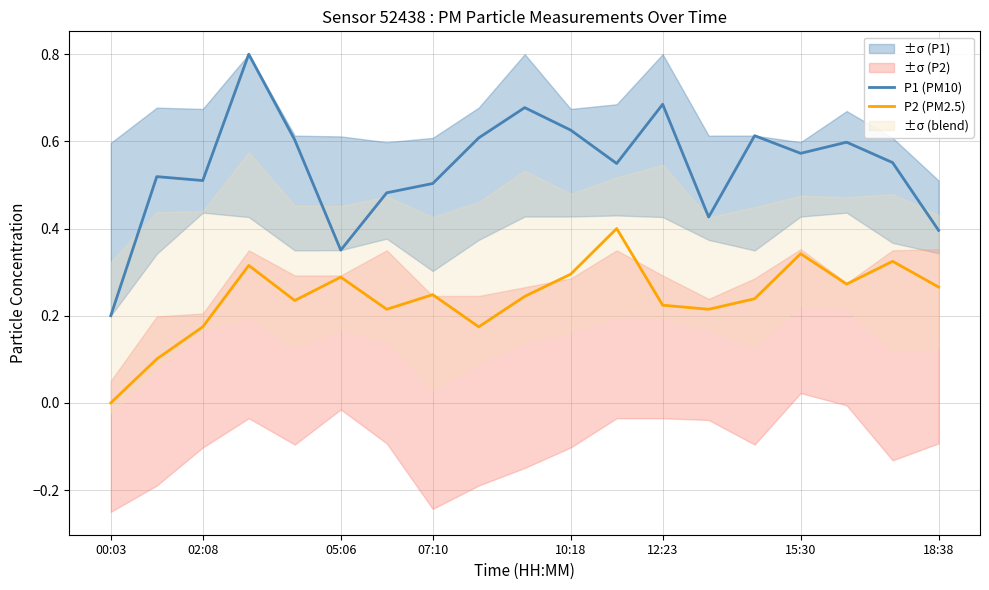

True or false: P2 (PM2.5) has a value of 0.1 at 10:18.

False